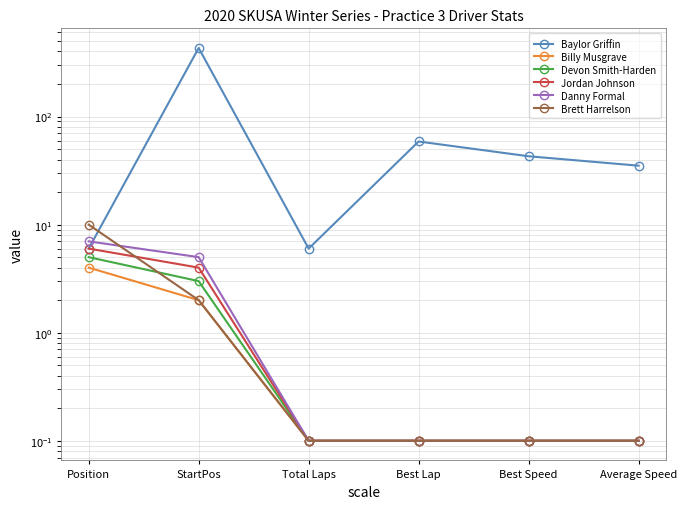

What is the spread (max minus min) of values at Average Speed?

35.0